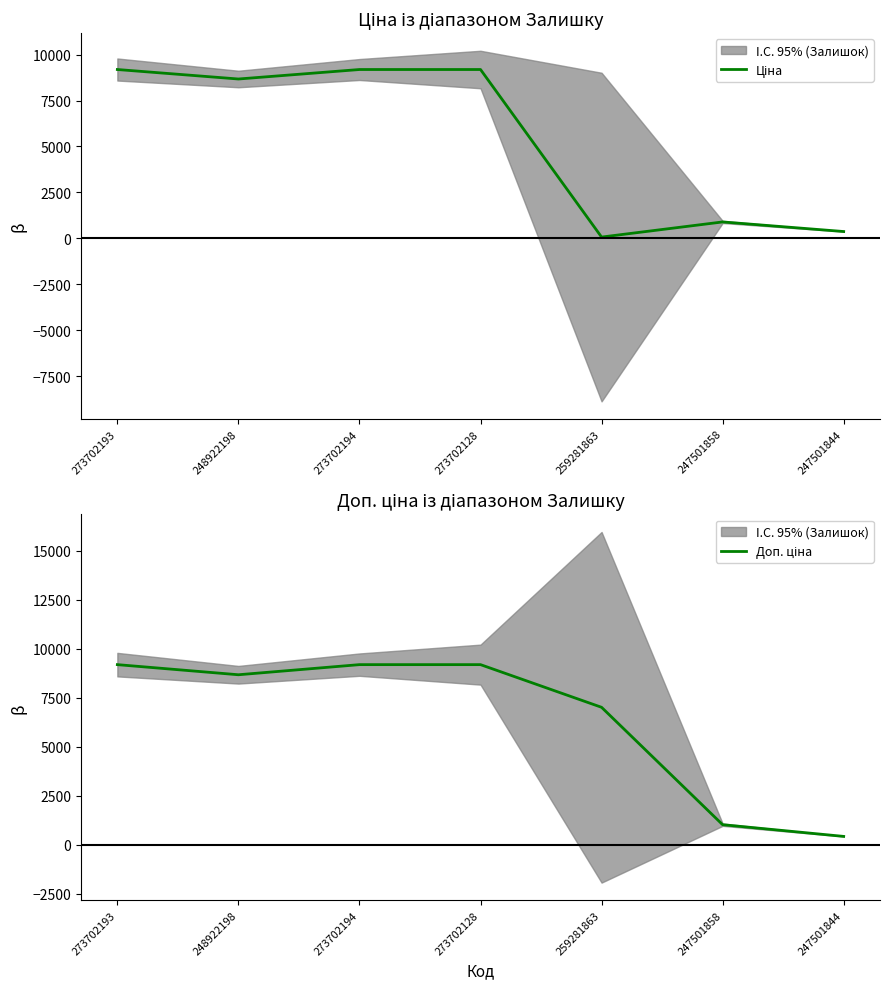

What is the average value of the Доп. ціна series?

6383.8